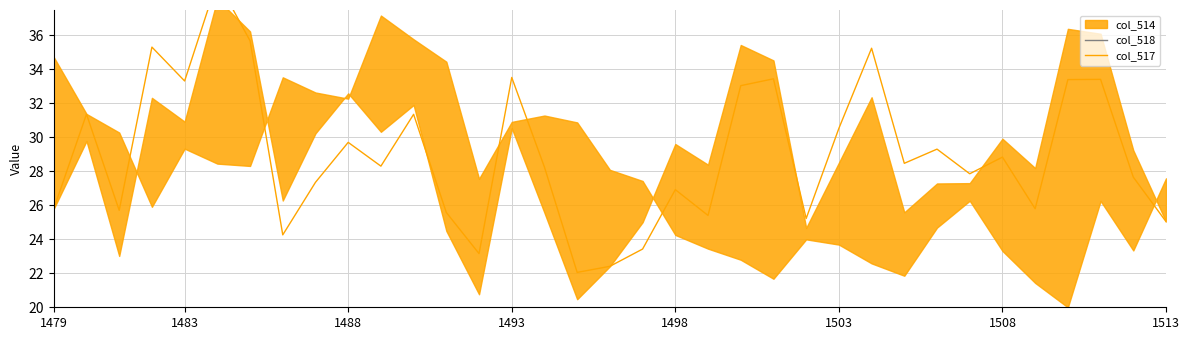

Which series has the largest total across all categories?

col_517